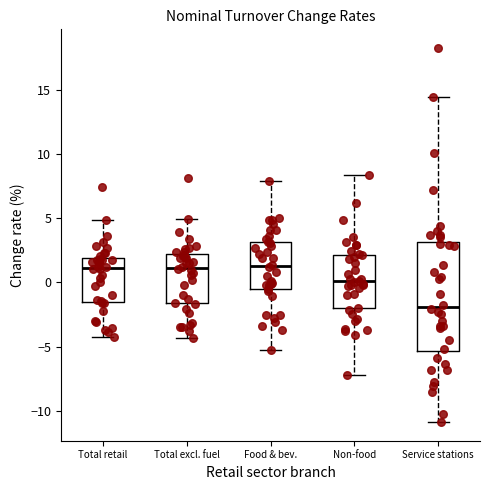

Reading left to right, transcribe this box plot: for each box, give where its median line is, the range the box spans, and where its two whiskers end, as read against the y-axis. The values are not printed on the chart, so give them approximately, as read against the axis.

Total retail: median 1.0, box -1.5 to 2.0, whiskers -4.5 to 5.0
Total excl. fuel: median 1.0, box -1.5 to 2.0, whiskers -4.5 to 5.0
Food & bev.: median 1.5, box -0.5 to 3.0, whiskers -5.5 to 8.0
Non-food: median 0.0, box -2.0 to 2.0, whiskers -7.0 to 8.5
Service stations: median -2.0, box -5.5 to 3.0, whiskers -11.0 to 14.5